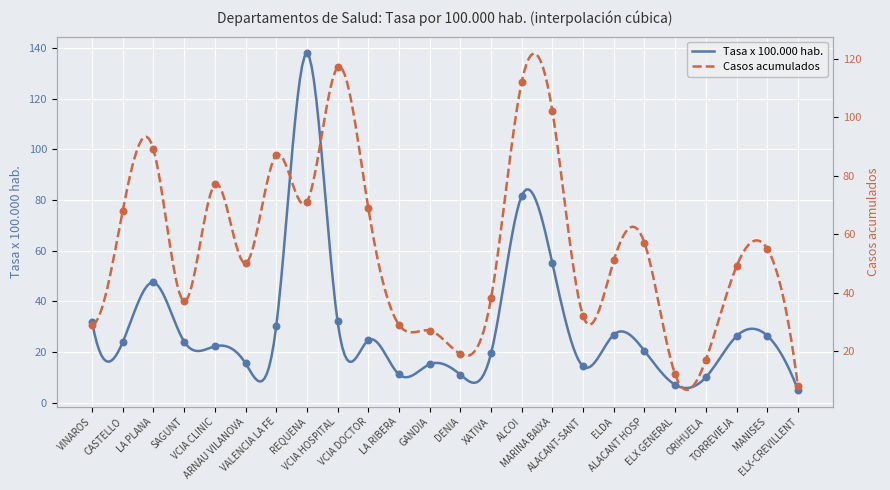

Which series has the largest total across all categories?

casos